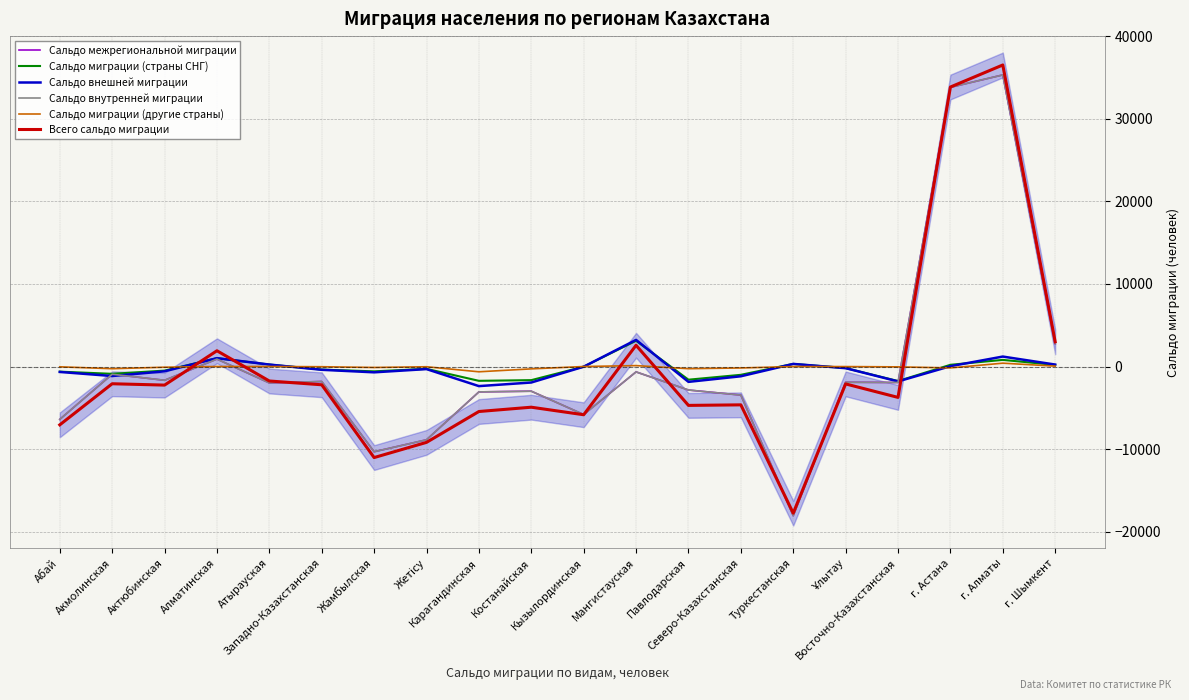

What is the label of the 17th point from the right?

Алматинская